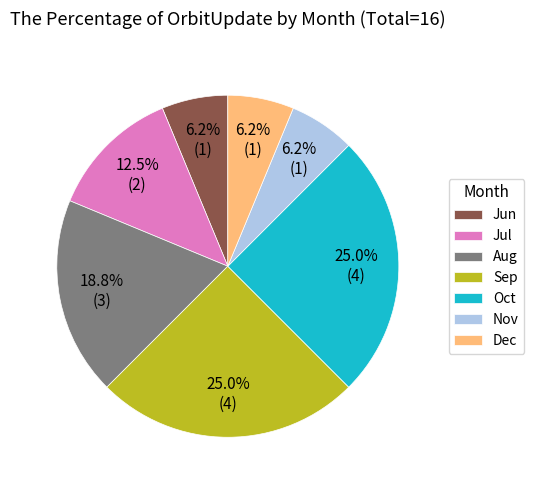

What percentage is NOT represented by Sep?

75.0%